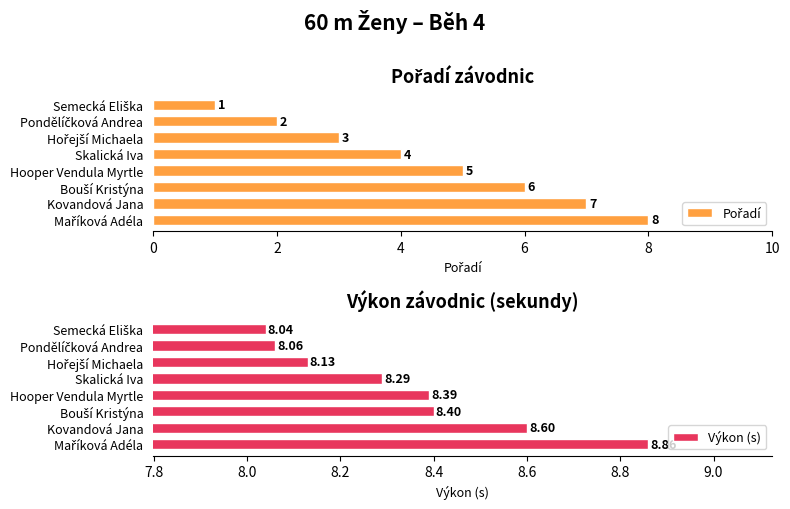

What is the smallest value displayed?

1.0